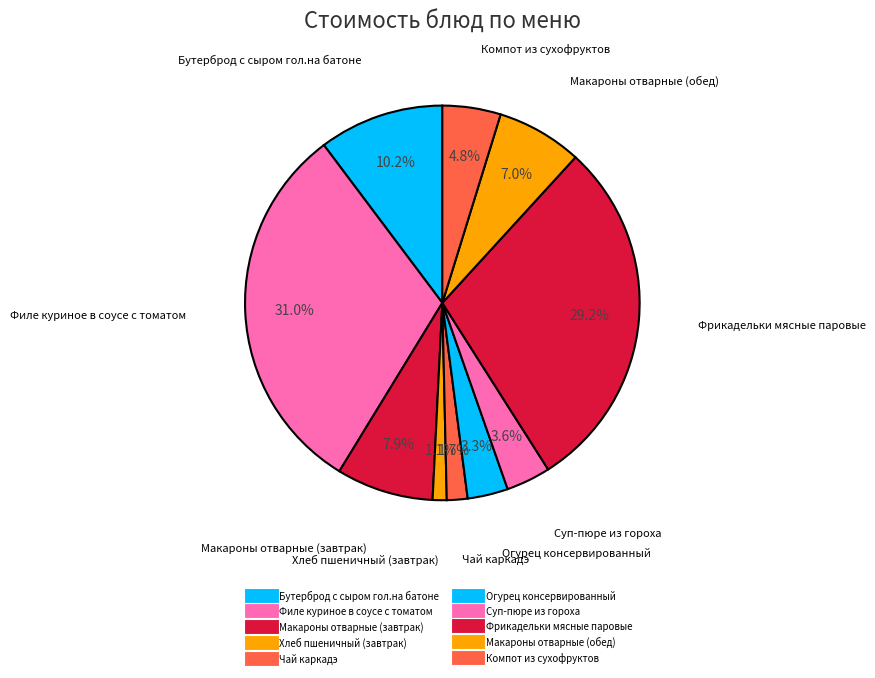

To the nearest percent, what is the average slice percentage?

10%